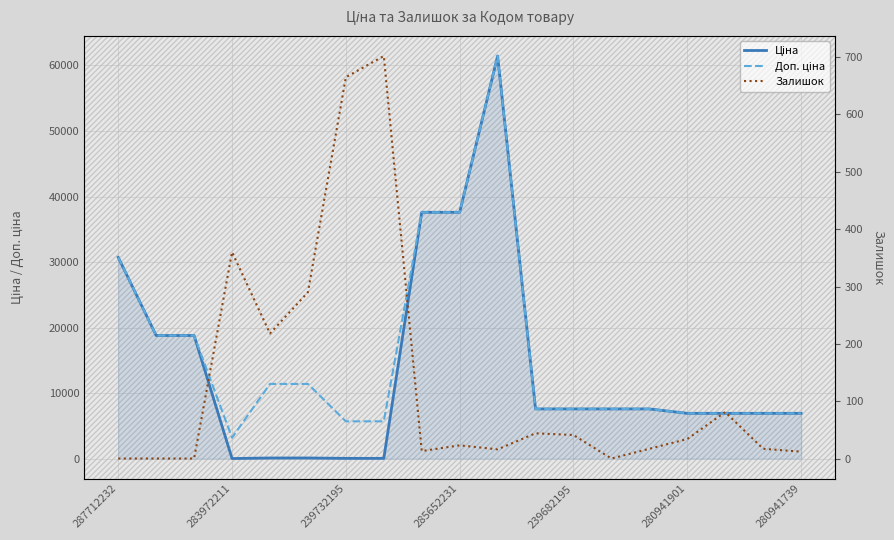

Which category has the highest value across all series?

10